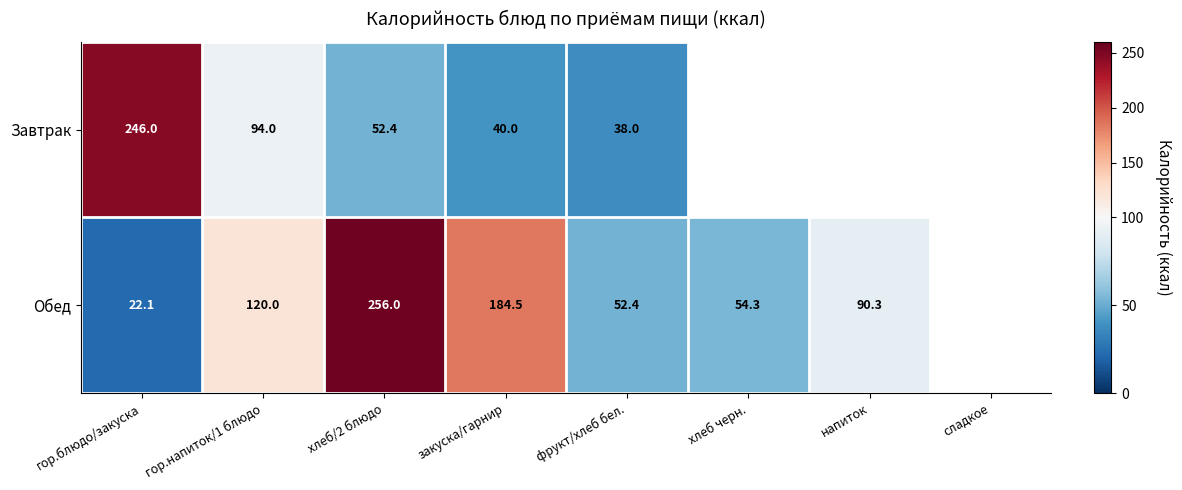

The value of Обед at гор.напиток/1 блюдо is 120.0. True or false?

True